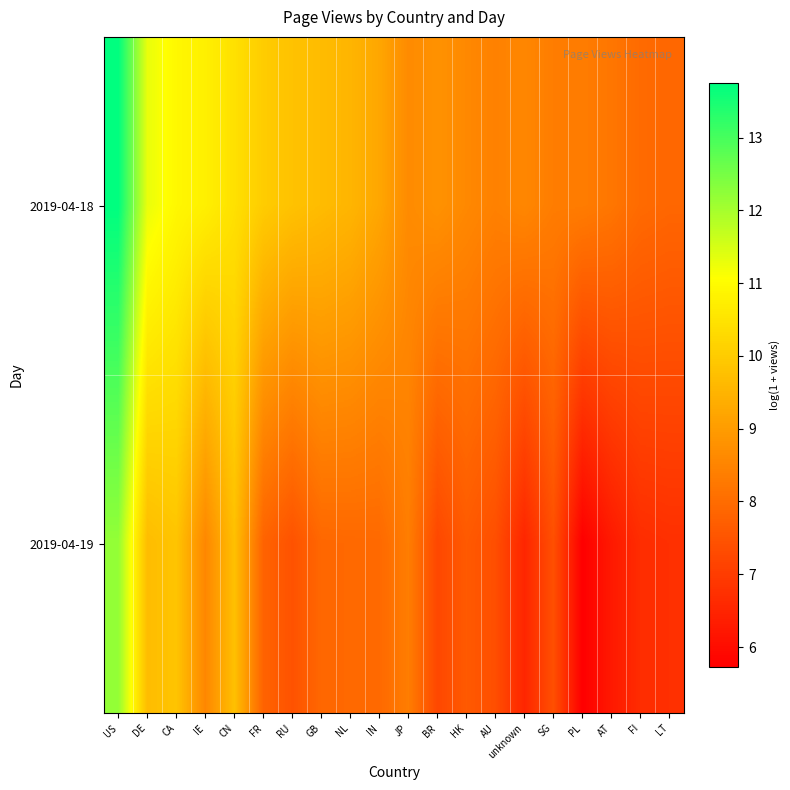

Count the number of categories in the chart.

20